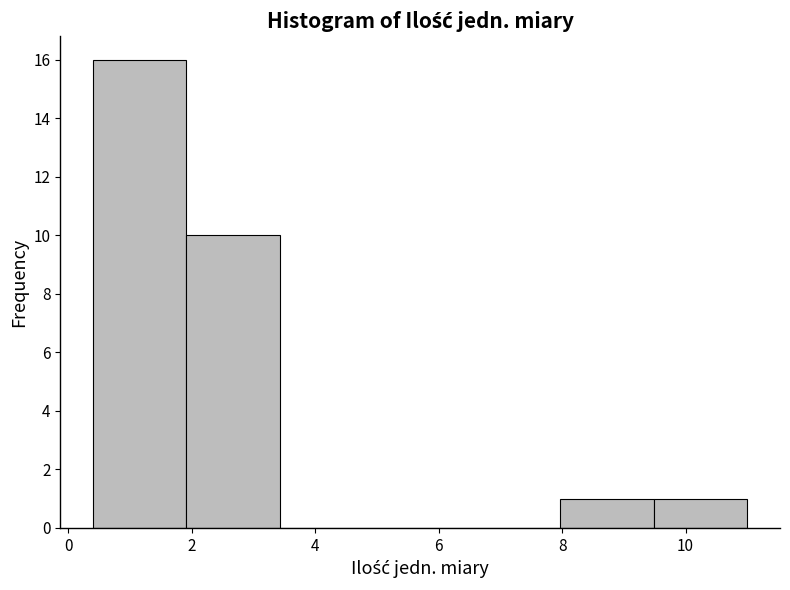

What is the height of the bar covering 8.0 to 9.4 on the x-axis? Neither the bar edges nor the heights are printed on the chart, so give them approximately, as read against the axes.

1